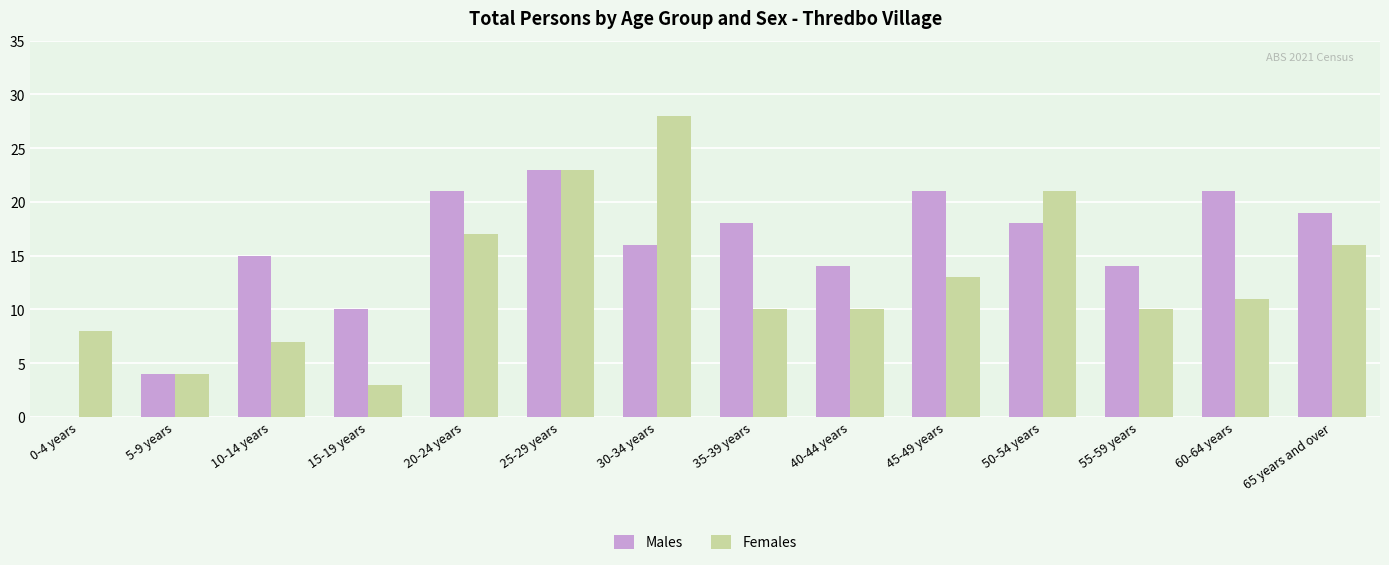

How many distinct data groups are displayed?

2